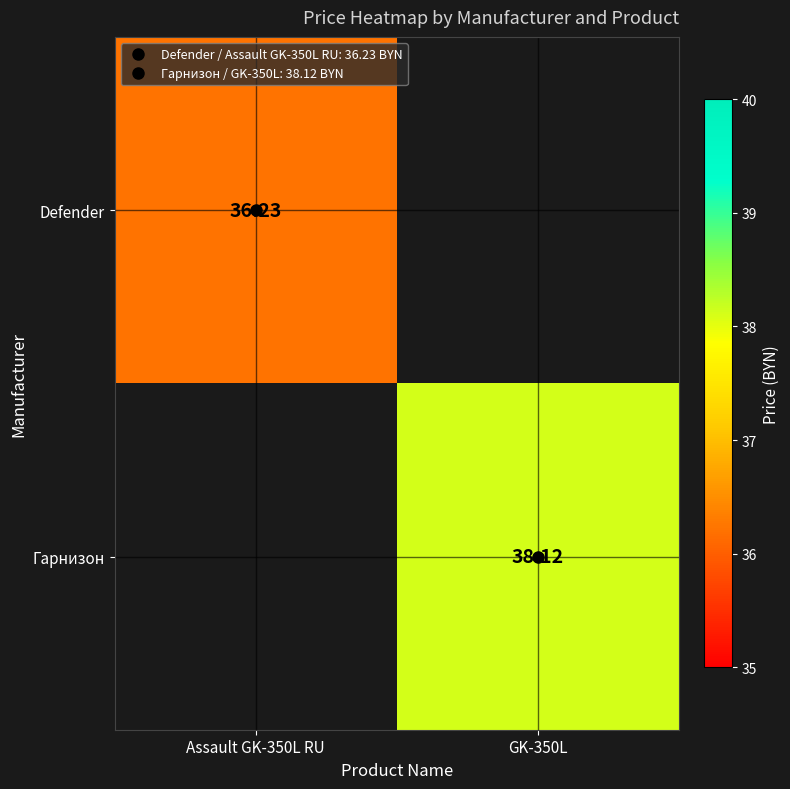

How many positive values does the Гарнизон series have?

1